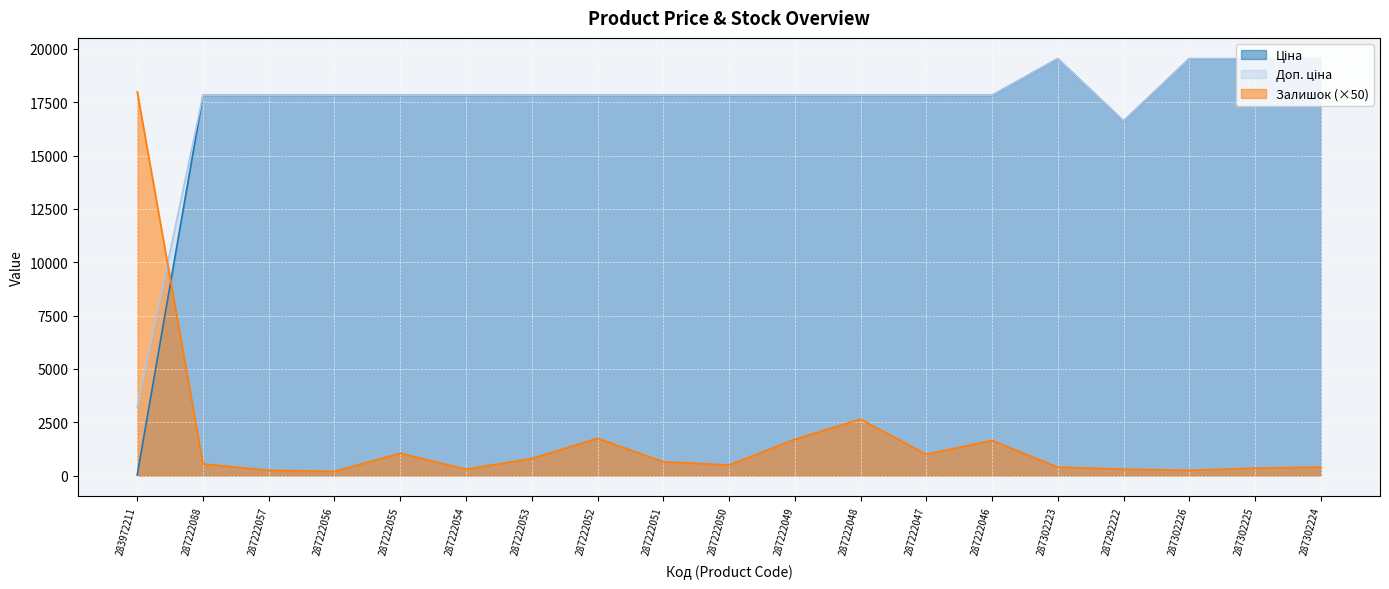

True or false: Ціна and Доп. ціна cross at least once.

False